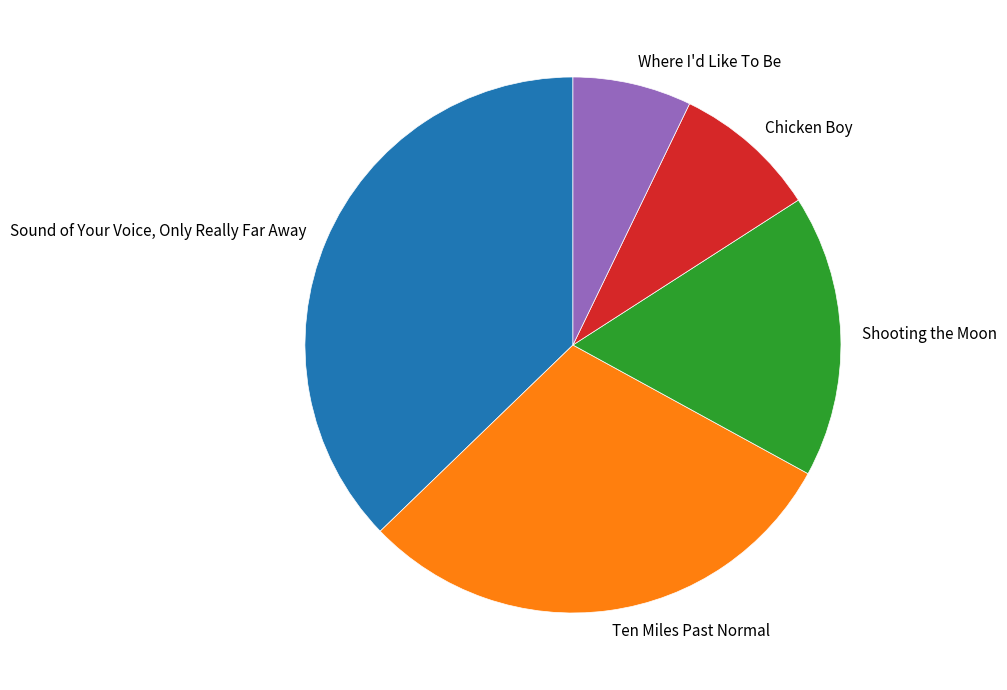

Does any single category account for the majority?

No